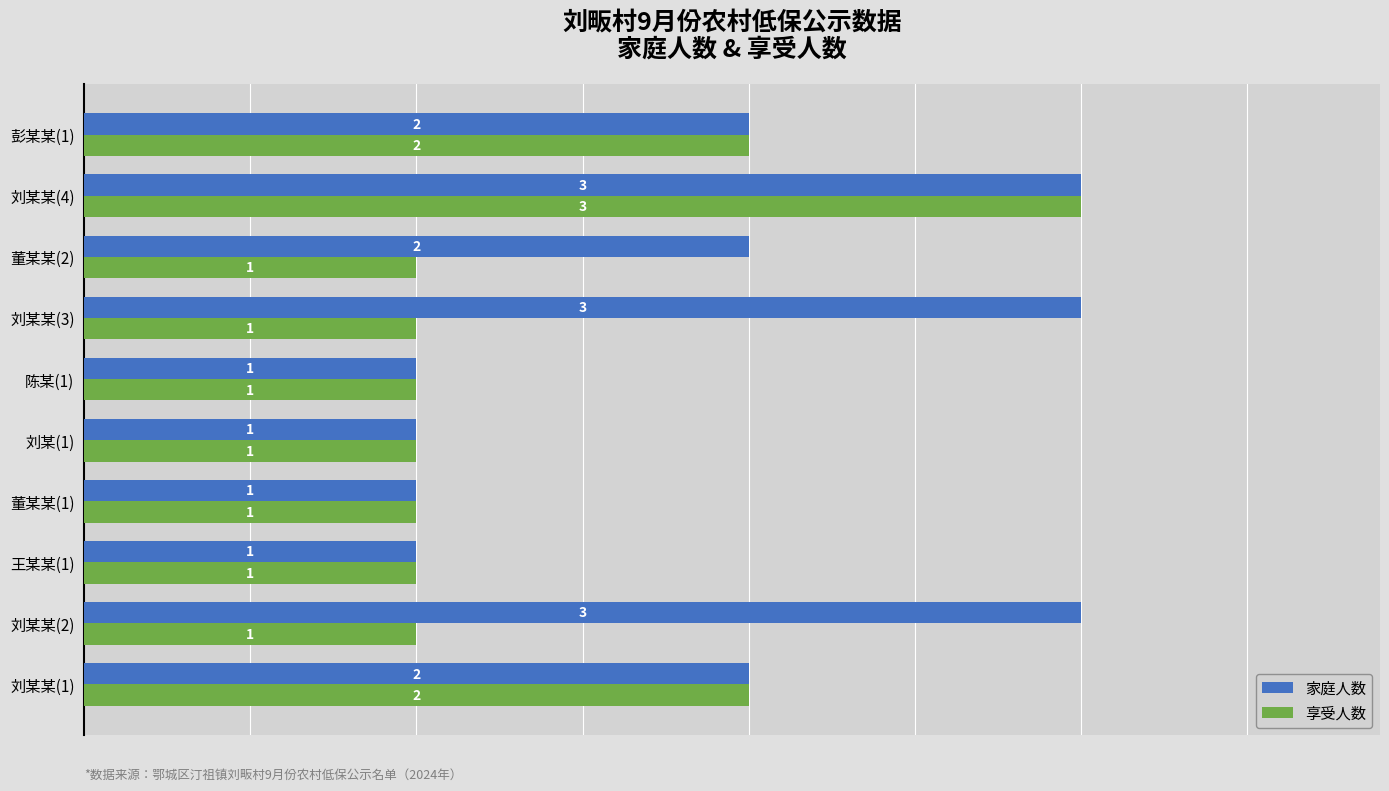

Which series has the largest total across all categories?

家庭人数